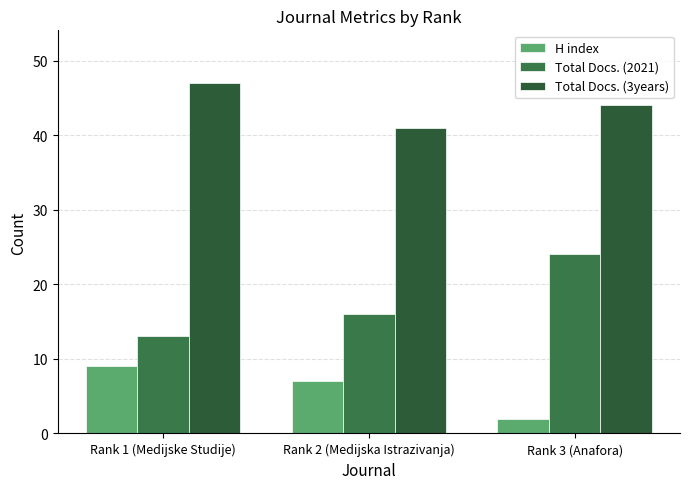

What is the value of the Total Docs. (3years) bar at the 1st from the left?

47